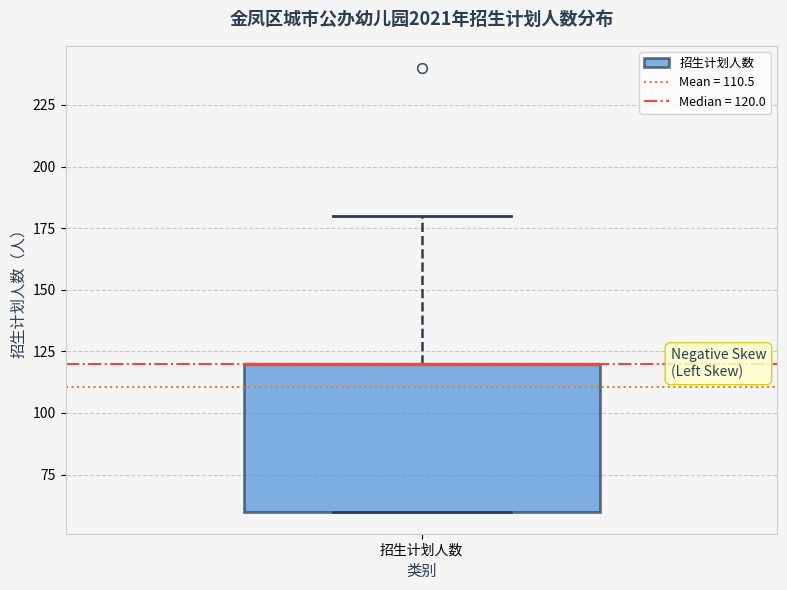

Read this box plot against the y-axis: the position of the median line, the range covered by the box, and the ends of both whiskers. The values are not printed on the chart, so give them approximately, as read against the axis.

median 120 (drawn on the box's upper edge), box 60 to 120, whiskers 60 to 180